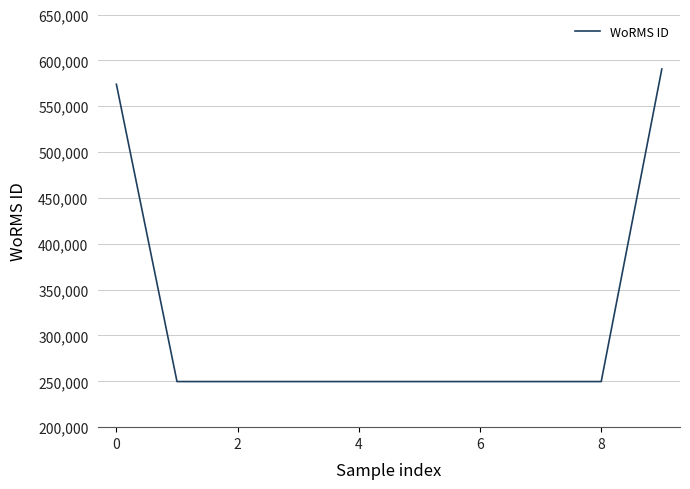

Reading left to right, what are all the values shown in this chart?

573929	249731	249731	249731	249731	249731	249731	249731	249731	590558